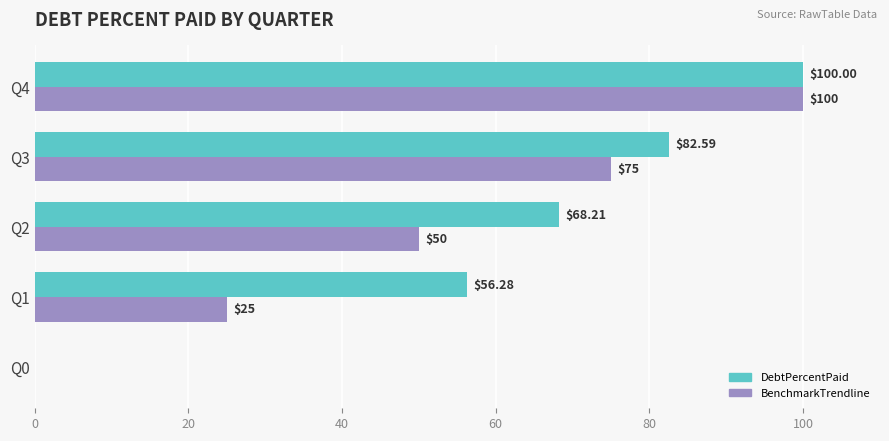

At which category is the sum across all series the highest?

Q4